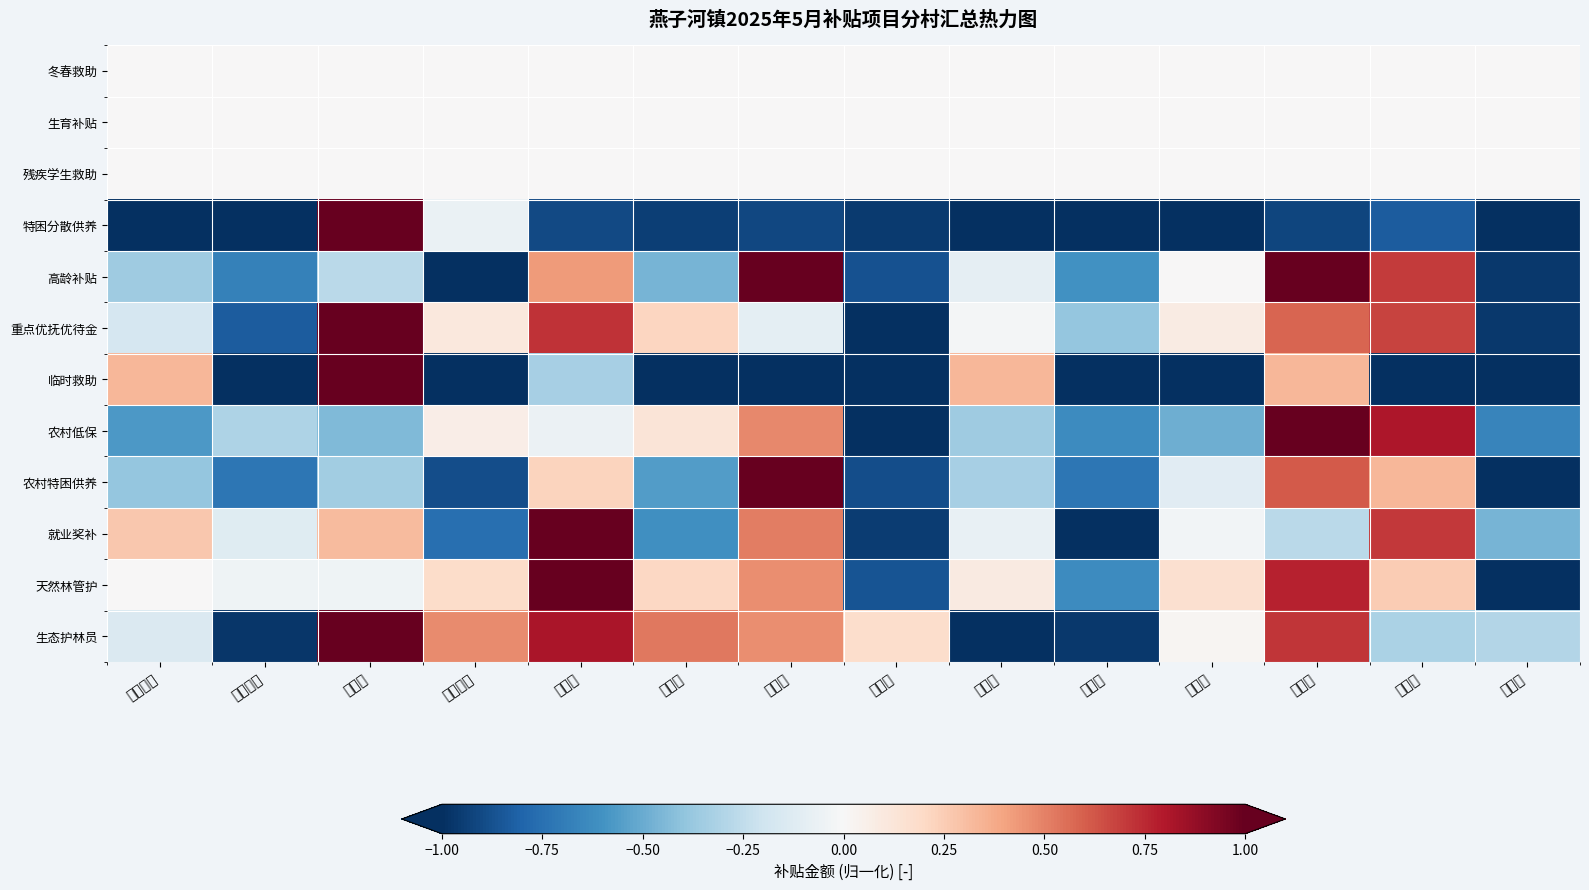

Reading right to left, extract all data points from this chart.

冬春救助: 杨树村=0.0	张畈村=0.0	龙马村=0.0	凉亭村=0.0	烂坳村=0.0	方坪村=0.0	金冲村=0.0	毛河村=0.0	金坪村=0.0	蔡畈村=0.0	闻家店村=0.0	燕溪村=0.0	麒麟河村=0.0	大峡谷村=0.0
生育补贴: 杨树村=0.0	张畈村=0.0	龙马村=0.0	凉亭村=0.0	烂坳村=0.0	方坪村=0.0	金冲村=0.0	毛河村=0.0	金坪村=0.0	蔡畈村=0.0	闻家店村=0.0	燕溪村=0.0	麒麟河村=0.0	大峡谷村=0.0
残疾学生救助: 杨树村=0.0	张畈村=0.0	龙马村=0.0	凉亭村=0.0	烂坳村=0.0	方坪村=0.0	金冲村=0.0	毛河村=0.0	金坪村=0.0	蔡畈村=0.0	闻家店村=0.0	燕溪村=0.0	麒麟河村=0.0	大峡谷村=0.0
特困分散供养: 杨树村=-1.0	张畈村=-0.8	龙马村=-0.9	凉亭村=-1.0	烂坳村=-1.0	方坪村=-1.0	金冲村=-1.0	毛河村=-0.9	金坪村=-0.9	蔡畈村=-0.9	闻家店村=-0.1	燕溪村=1.0	麒麟河村=-1.0	大峡谷村=-1.0
高龄补贴: 杨树村=-1.0	张畈村=0.7	龙马村=1.0	凉亭村=0.0	烂坳村=-0.6	方坪村=-0.1	金冲村=-0.9	毛河村=1.0	金坪村=-0.5	蔡畈村=0.4	闻家店村=-1.0	燕溪村=-0.3	麒麟河村=-0.7	大峡谷村=-0.4
重点优抚优待金: 杨树村=-1.0	张畈村=0.7	龙马村=0.6	凉亭村=0.1	烂坳村=-0.4	方坪村=-0.0	金冲村=-1.0	毛河村=-0.1	金坪村=0.2	蔡畈村=0.7	闻家店村=0.1	燕溪村=1.0	麒麟河村=-0.8	大峡谷村=-0.2
临时救助: 杨树村=-1.0	张畈村=-1.0	龙马村=0.3	凉亭村=-1.0	烂坳村=-1.0	方坪村=0.3	金冲村=-1.0	毛河村=-1.0	金坪村=-1.0	蔡畈村=-0.3	闻家店村=-1.0	燕溪村=1.0	麒麟河村=-1.0	大峡谷村=0.3
农村低保: 杨树村=-0.7	张畈村=0.8	龙马村=1.0	凉亭村=-0.5	烂坳村=-0.6	方坪村=-0.4	金冲村=-1.0	毛河村=0.5	金坪村=0.1	蔡畈村=-0.1	闻家店村=0.1	燕溪村=-0.4	麒麟河村=-0.3	大峡谷村=-0.6
农村特困供养: 杨树村=-1.0	张畈村=0.3	龙马村=0.6	凉亭村=-0.1	烂坳村=-0.7	方坪村=-0.3	金冲村=-0.9	毛河村=1.0	金坪村=-0.6	蔡畈村=0.2	闻家店村=-0.9	燕溪村=-0.3	麒麟河村=-0.7	大峡谷村=-0.4
就业奖补: 杨树村=-0.5	张畈村=0.7	龙马村=-0.3	凉亭村=-0.0	烂坳村=-1.0	方坪村=-0.1	金冲村=-1.0	毛河村=0.5	金坪村=-0.6	蔡畈村=1.0	闻家店村=-0.8	燕溪村=0.3	麒麟河村=-0.1	大峡谷村=0.3
天然林管护: 杨树村=-1.0	张畈村=0.3	龙马村=0.8	凉亭村=0.2	烂坳村=-0.6	方坪村=0.1	金冲村=-0.9	毛河村=0.5	金坪村=0.2	蔡畈村=1.0	闻家店村=0.2	燕溪村=-0.0	麒麟河村=-0.0	大峡谷村=0.0
生态护林员: 杨树村=-0.3	张畈村=-0.3	龙马村=0.7	凉亭村=0.0	烂坳村=-1.0	方坪村=-1.0	金冲村=0.2	毛河村=0.5	金坪村=0.5	蔡畈村=0.8	闻家店村=0.5	燕溪村=1.0	麒麟河村=-1.0	大峡谷村=-0.1